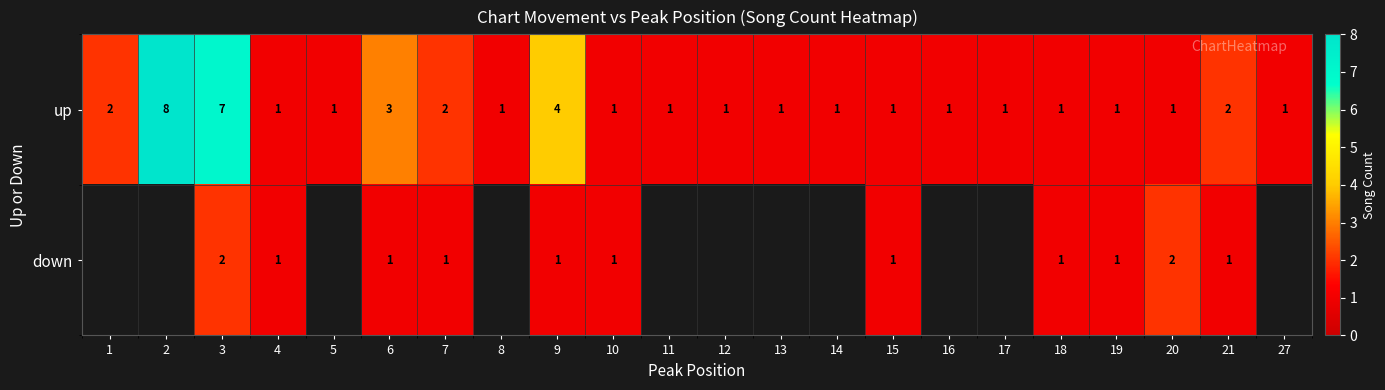

Where is up nearest to the value 4?

9